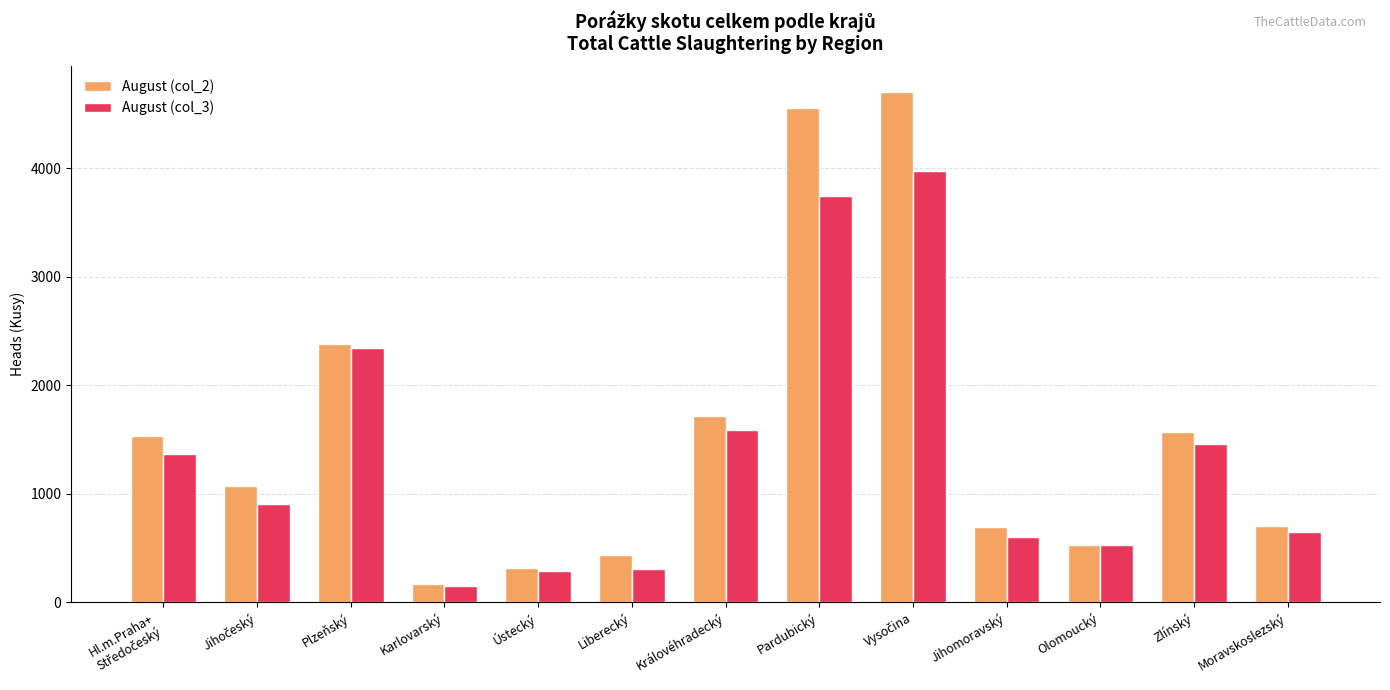

What is the value of the August (col_3) bar at the 2nd from the left?

903